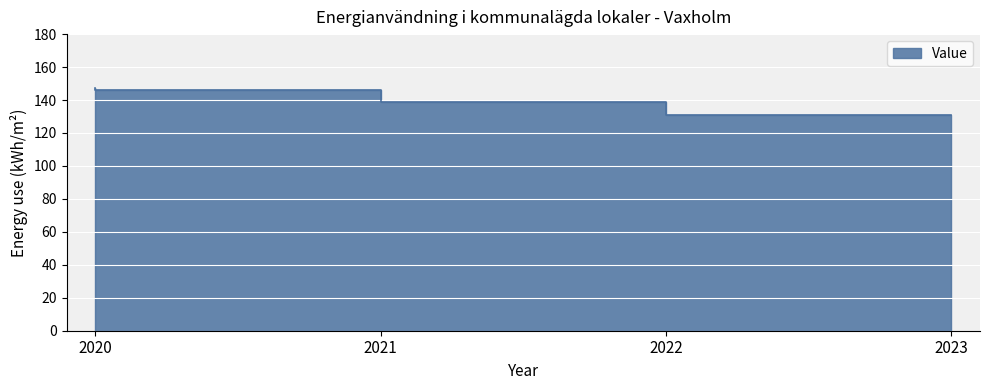

List the labels in order of value, smallest first.

2023, 2022, 2021, 2020